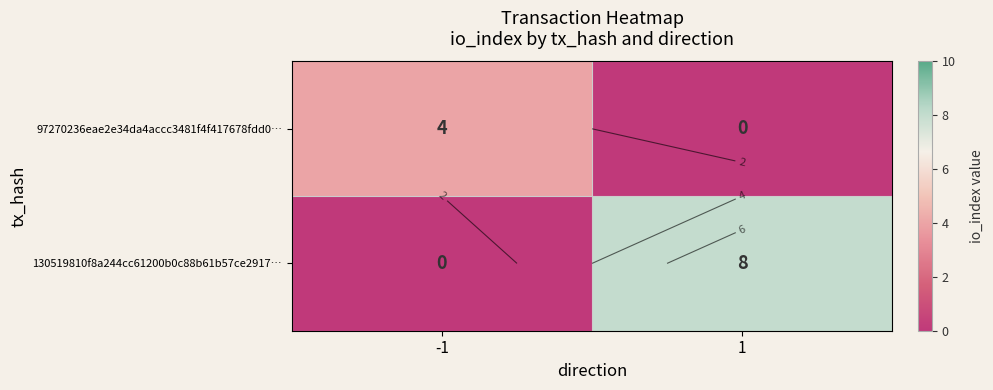

Which has a higher value, -1 or 1?

-1